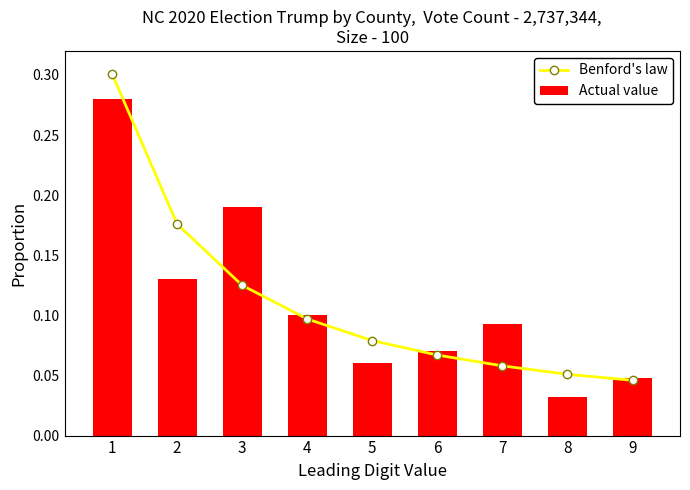

Reading left to right, list all the values displayed in this chart.

Benford's law: 0.3	0.2	0.1	0.1	0.1	0.1	0.1	0.1	0.0
Actual value: 0.3	0.1	0.2	0.1	0.1	0.1	0.1	0.0	0.0